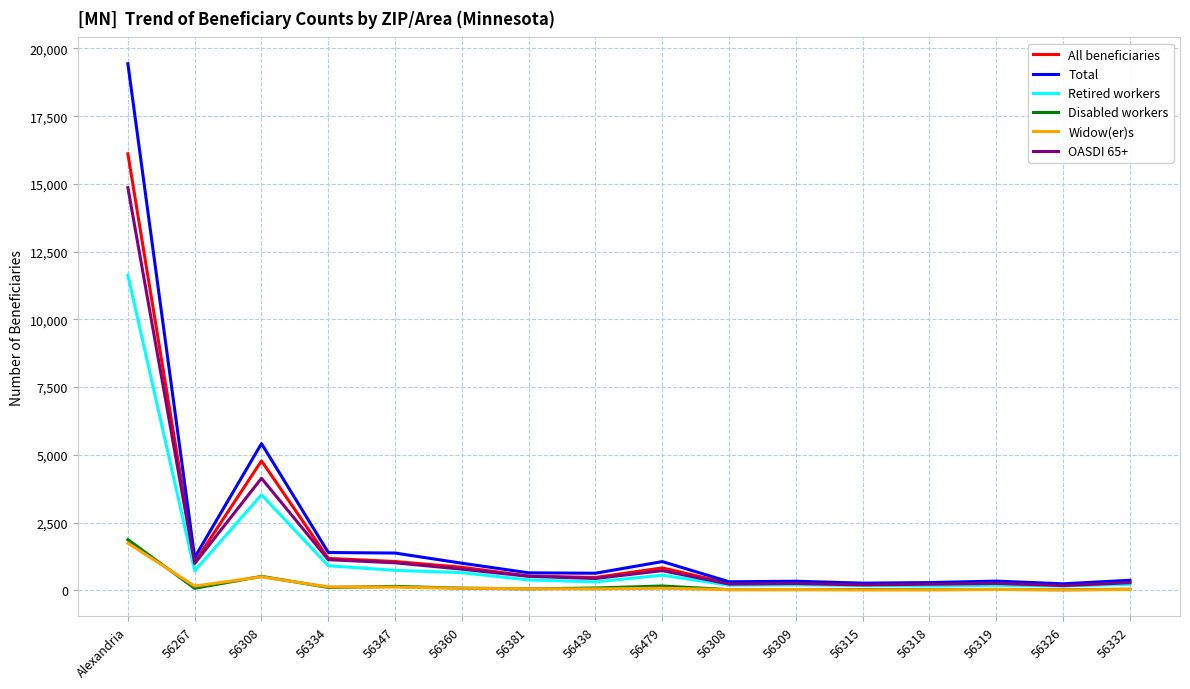

Is it true that Disabled workers equals 35 at 56318?

False